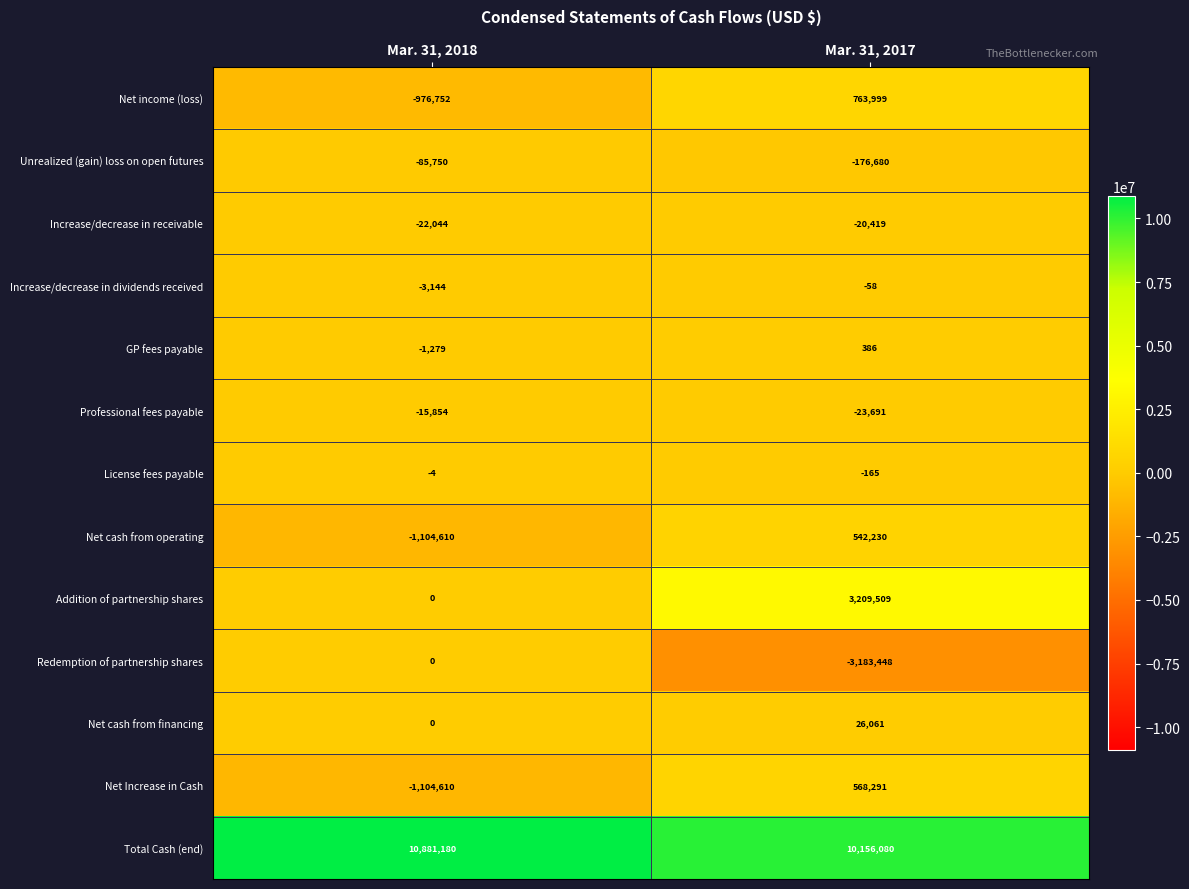

What is the difference between the Net cash from operating values at Mar. 31, 2018 and Mar. 31, 2017?

1646840